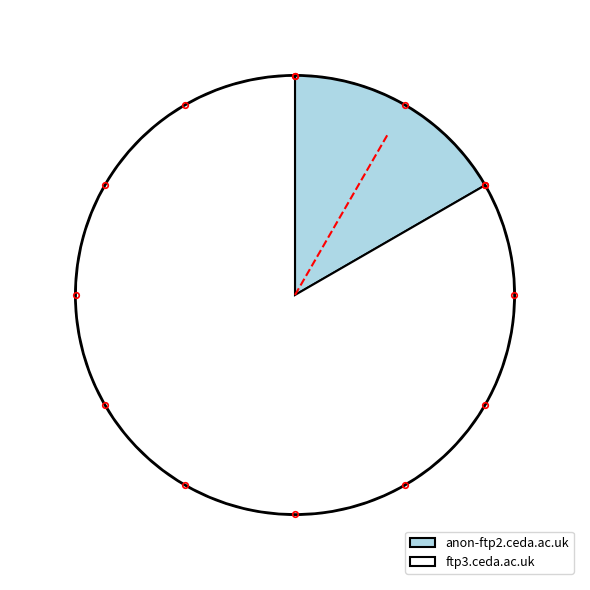

Which slice is the smallest?

anon-ftp2.ceda.ac.uk